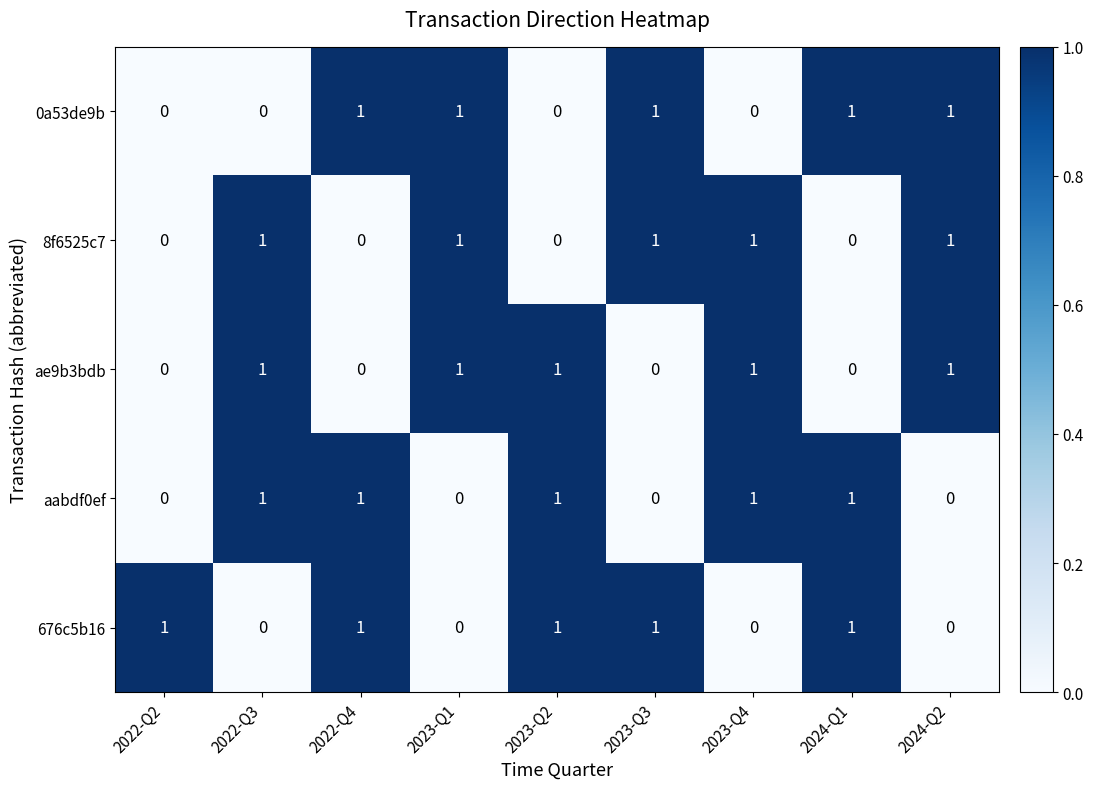

How many 0a53de9b values are between 0 and 1?

9